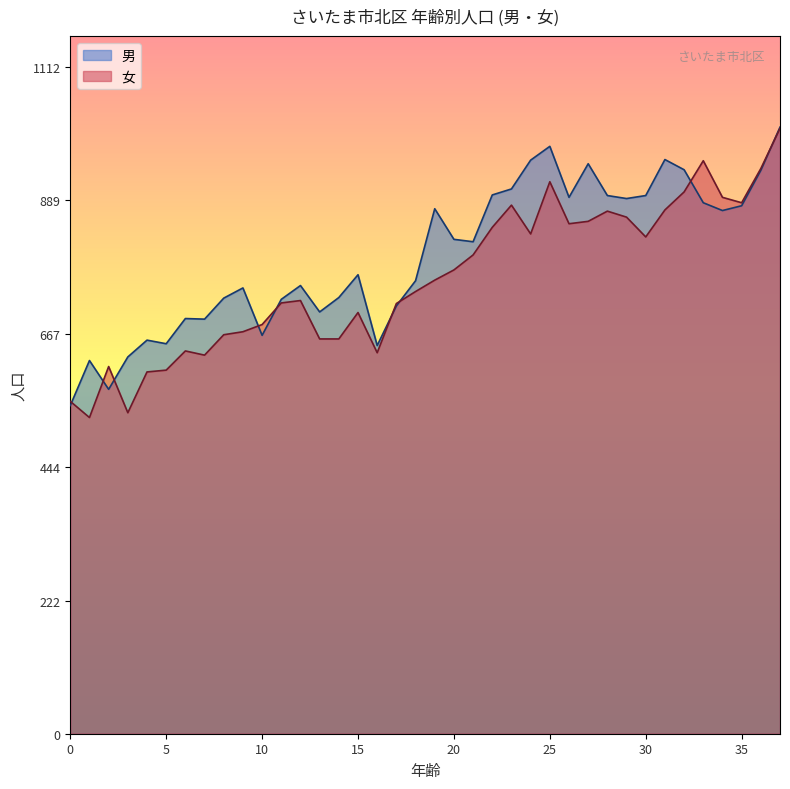

List the labels in order of 女 value, largest first.

37, 33, 36, 25, 32, 34, 35, 23, 31, 28, 29, 27, 26, 22, 24, 30, 21, 20, 19, 18, 12, 11, 17, 15, 10, 9, 8, 13, 14, 6, 16, 7, 2, 5, 4, 0, 3, 1